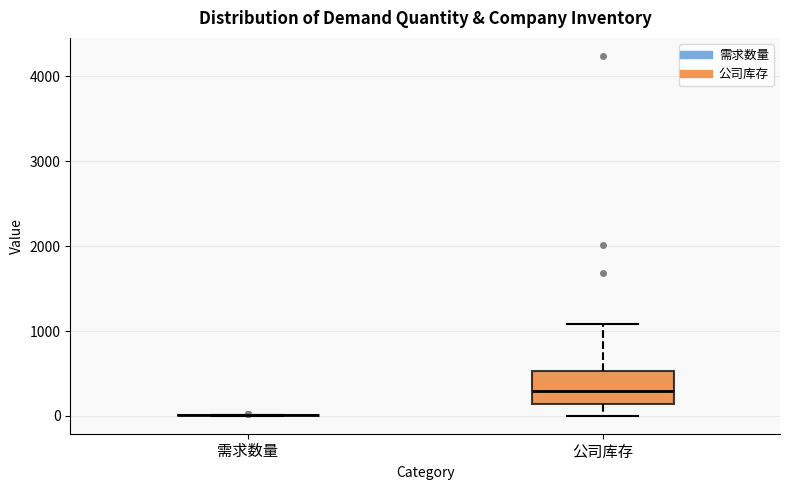

Where does the upper whisker of the box for 公司库存 end on the y-axis? The values are not printed on the chart, so give them approximately, as read against the axis.

1100